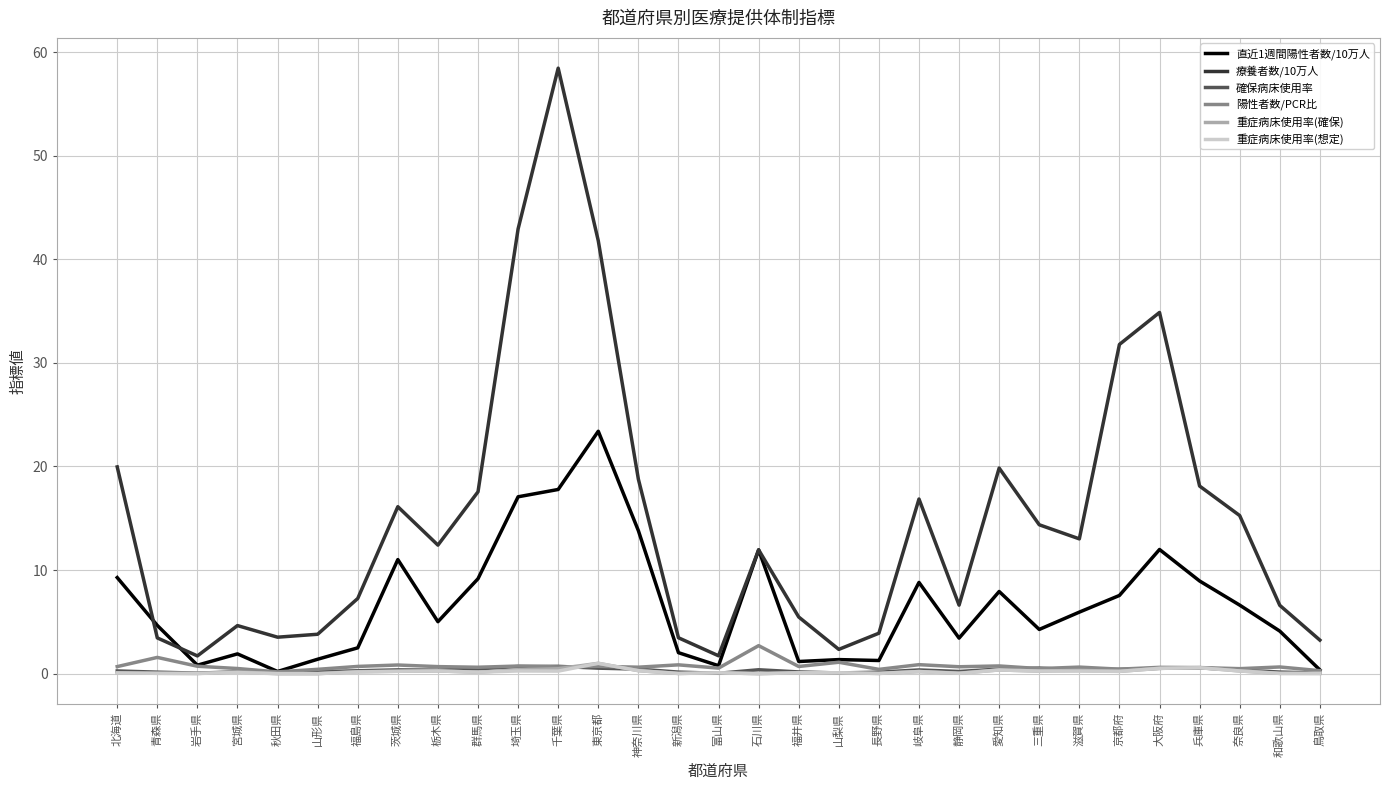

What is the greatest value displayed?

58.5